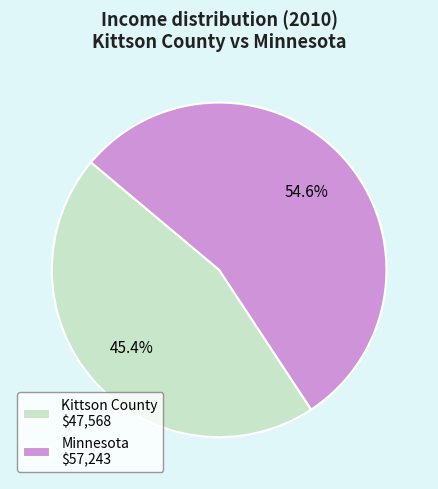

Rank the categories by value from highest to lowest.

Minnesota, Kittson County